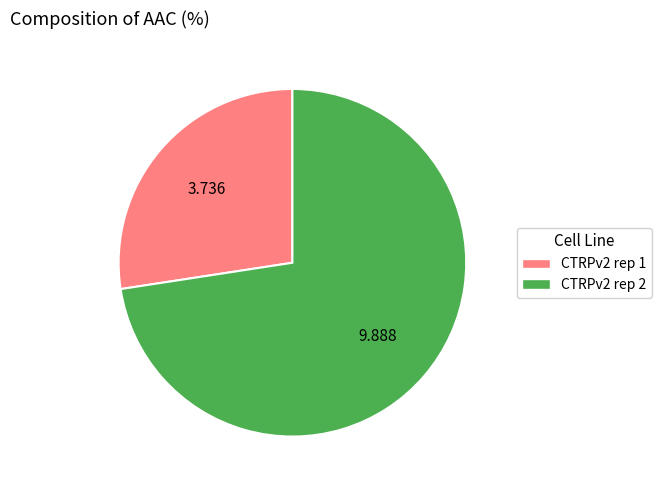

How many slices are in this pie chart?

2